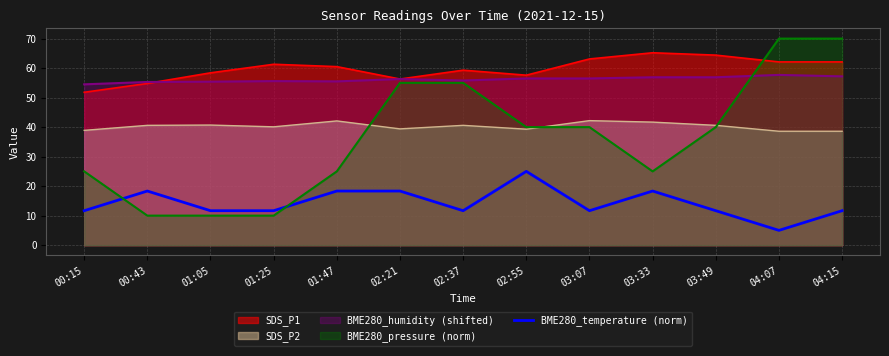

Does the chart have visible grid lines?

Yes